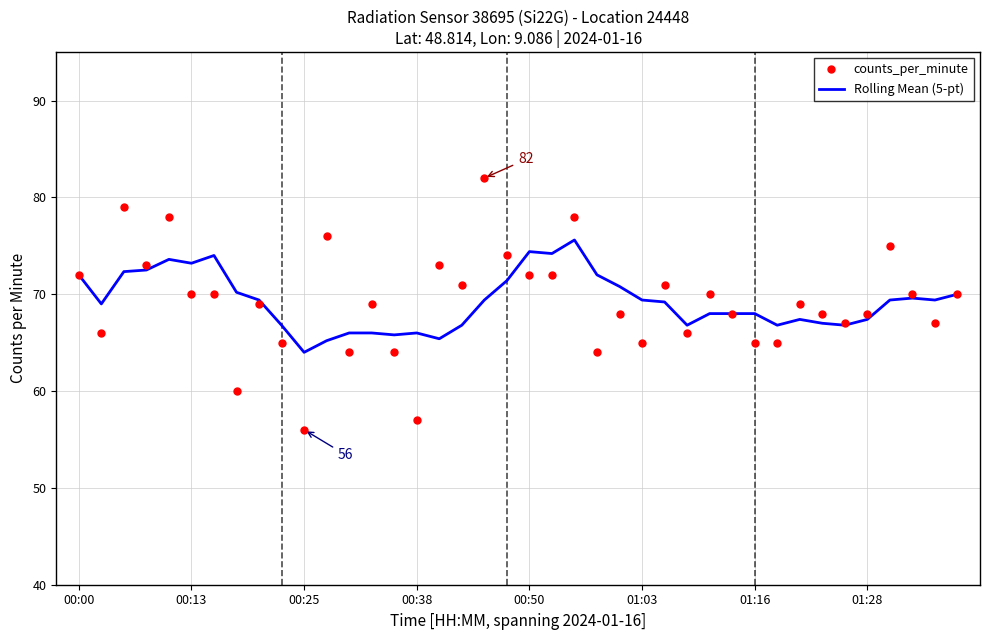

Rank the series by their maximum value, from highest to lowest.

counts_per_minute, Rolling Mean (5-pt)